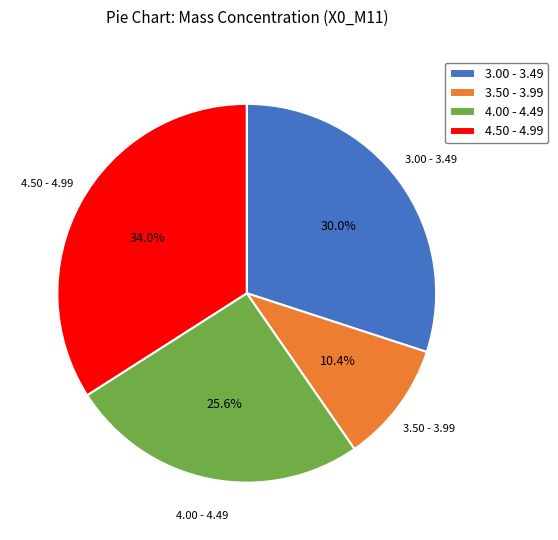

Rank the categories by value from highest to lowest.

4.50 - 4.99, 3.00 - 3.49, 4.00 - 4.49, 3.50 - 3.99